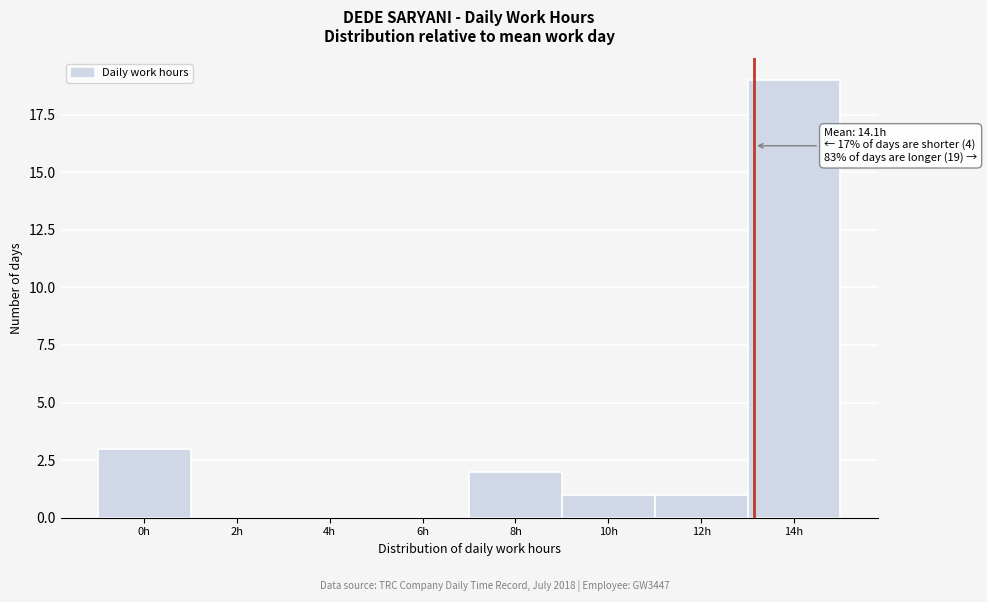

Reading right to left, list all the values displayed in this chart.

14h=19	12h=1	10h=1	8h=2	6h=0	4h=0	2h=0	0h=3